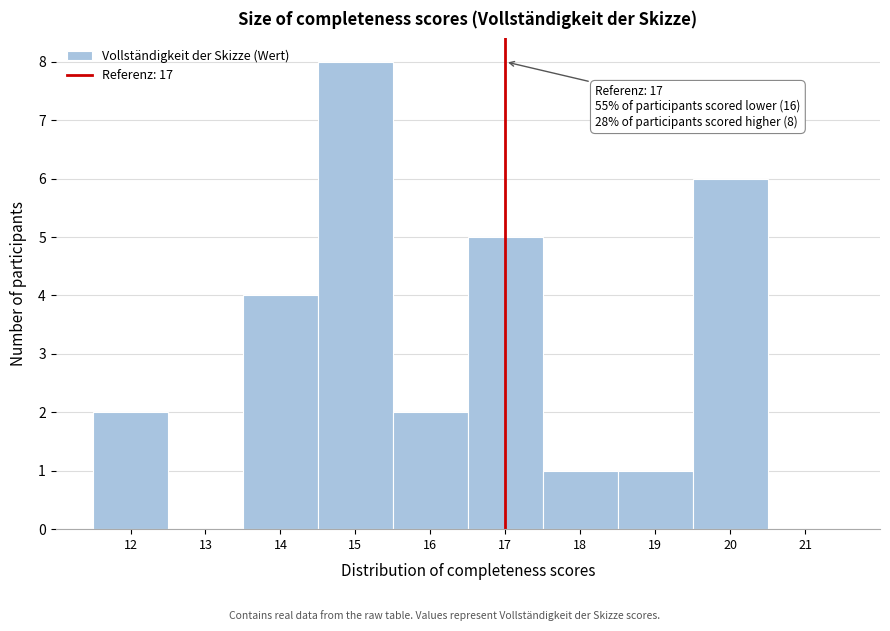

Which range on the x-axis has the tallest bar?

14.5 to 15.5